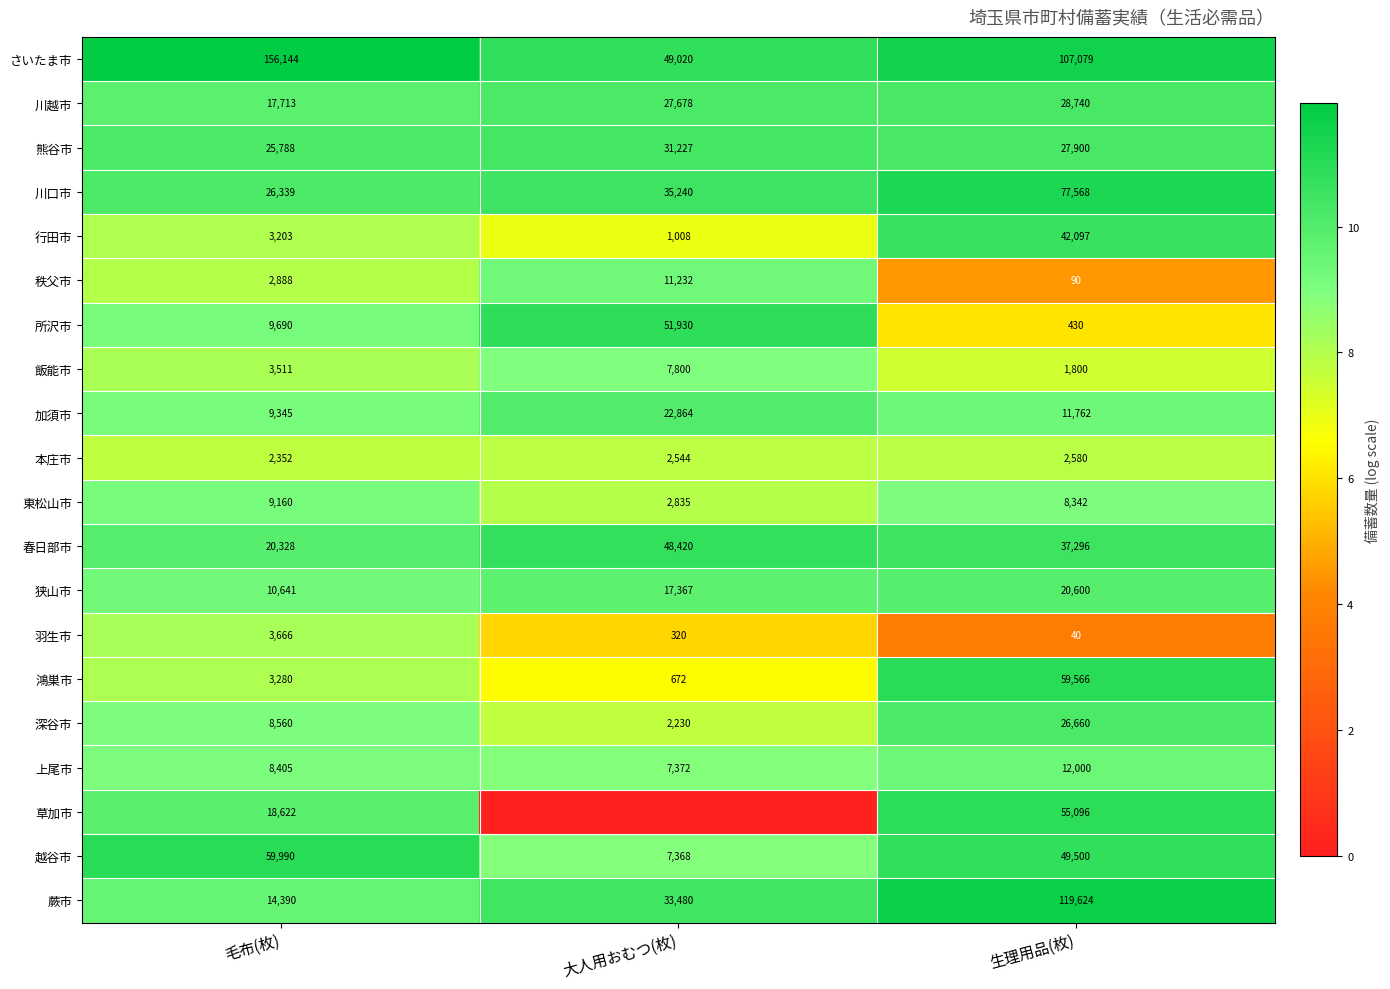

Which series changed the most between 毛布(枚) and 生理用品(枚)?

蕨市